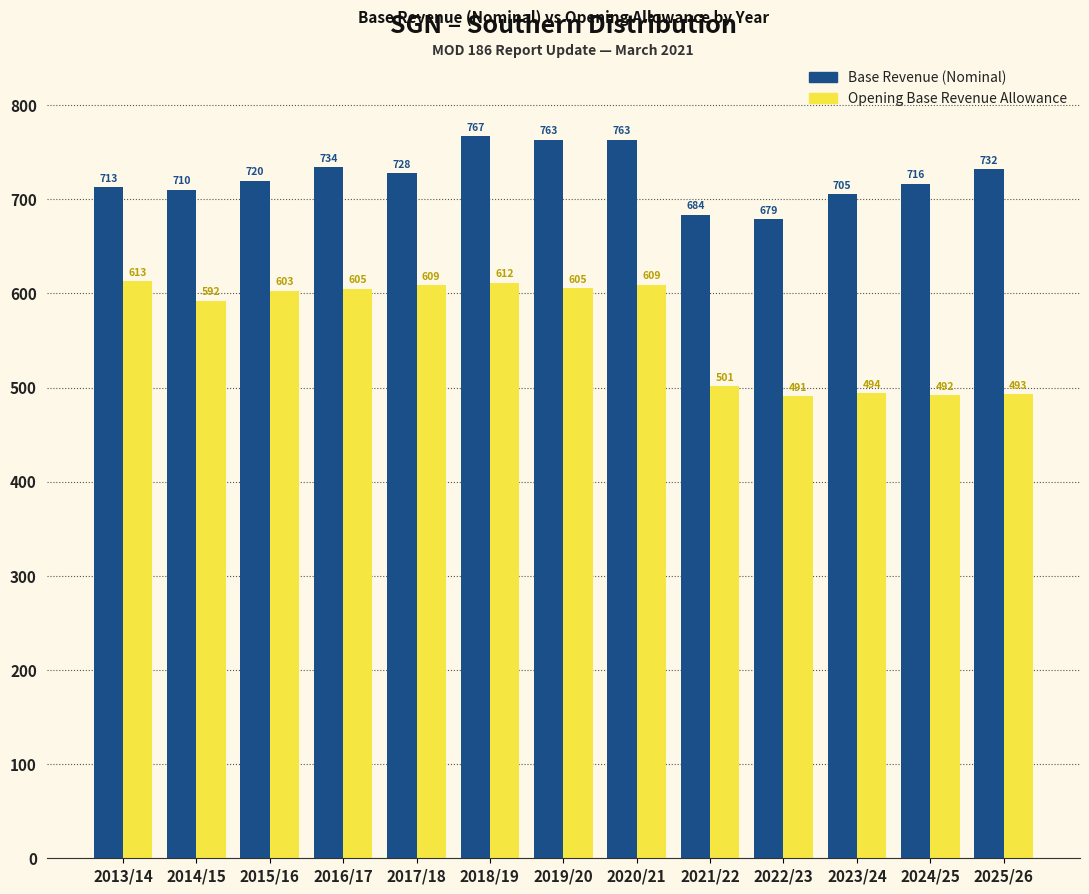

List the series in order of their peak value, lowest first.

Opening Base Revenue Allowance, Base Revenue (Nominal)